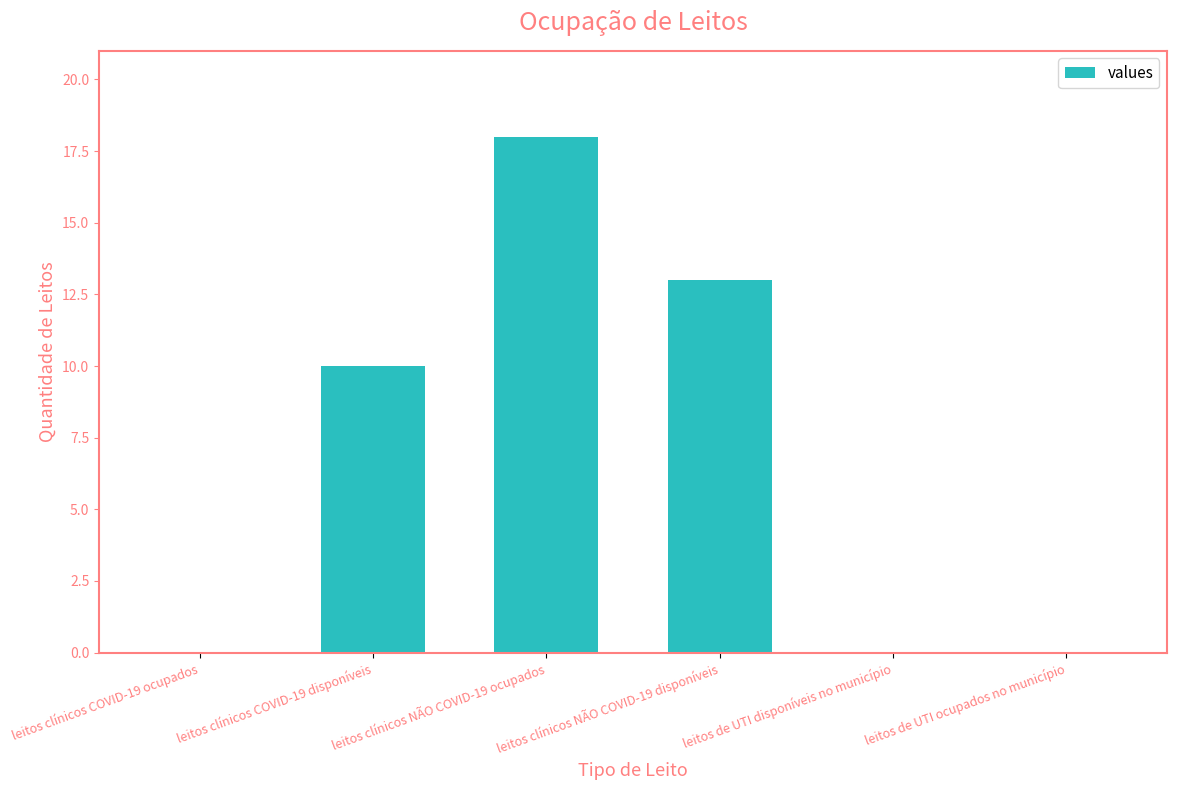

What is the maximum value shown in the chart?

18